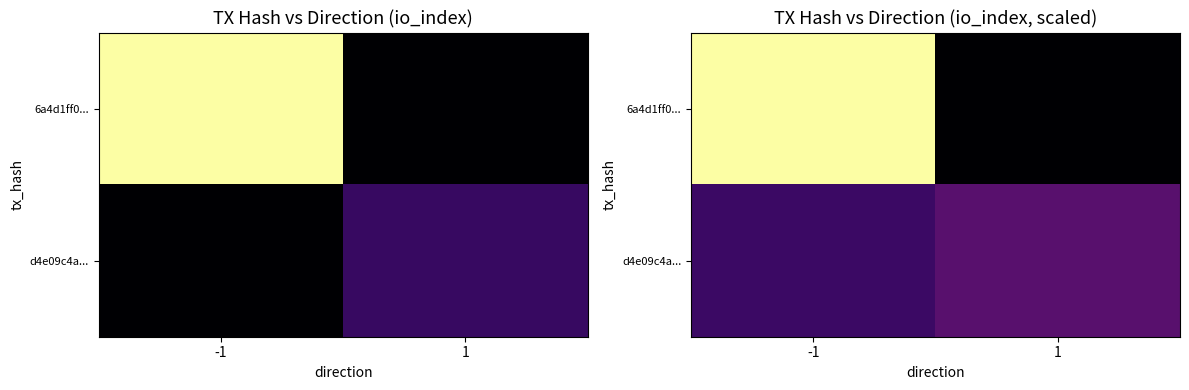

Which has a higher value, -1 or 1?

-1